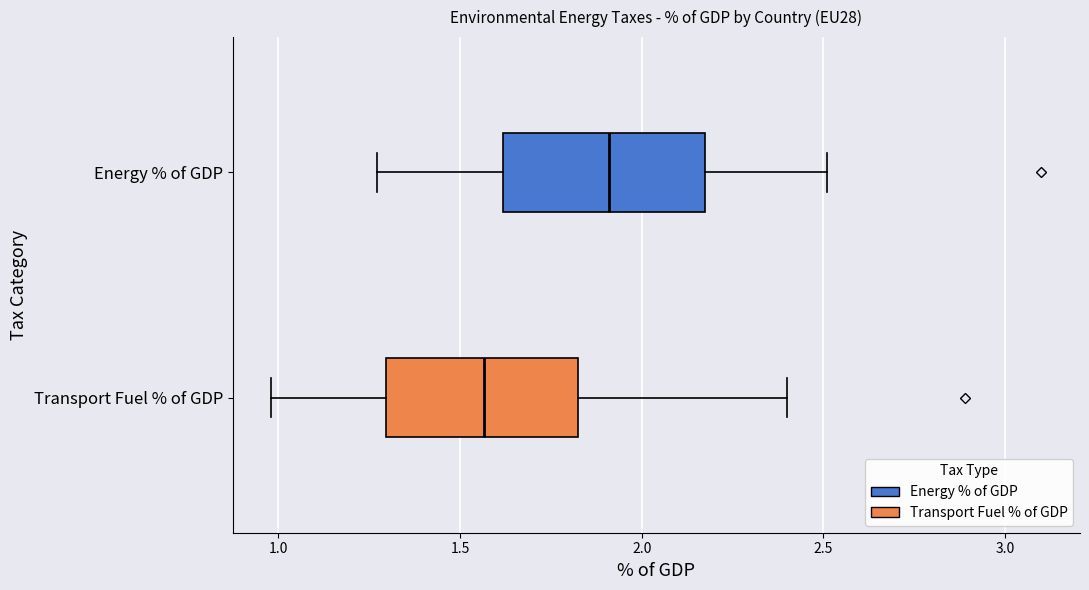

Which box has the furthest to the right median line?

Energy % of GDP